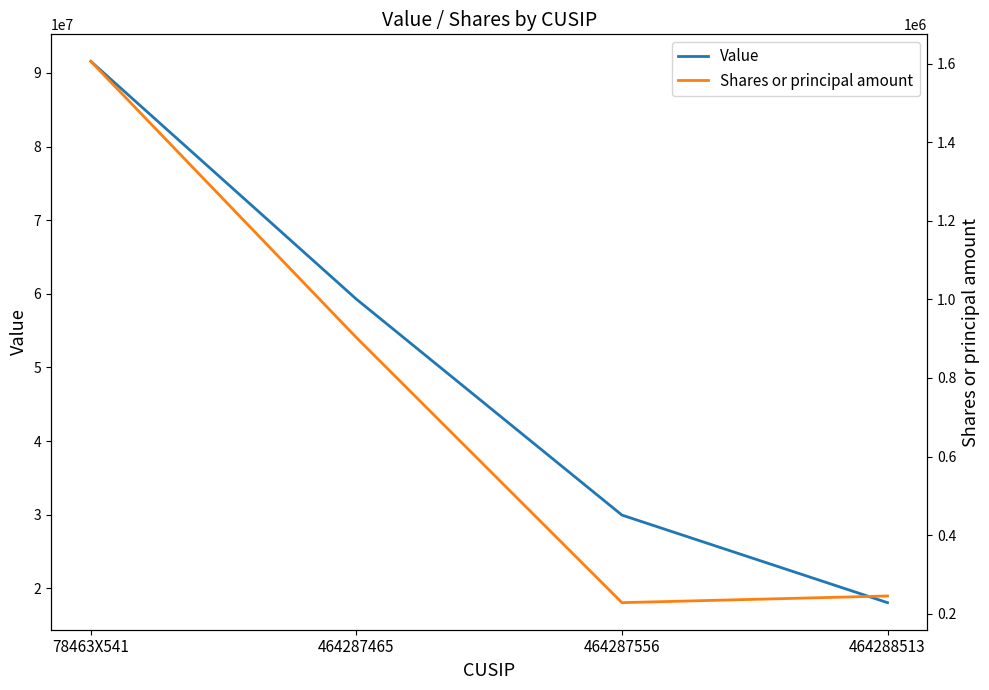

At which label does Shares or principal amount reach its peak?

78463X541